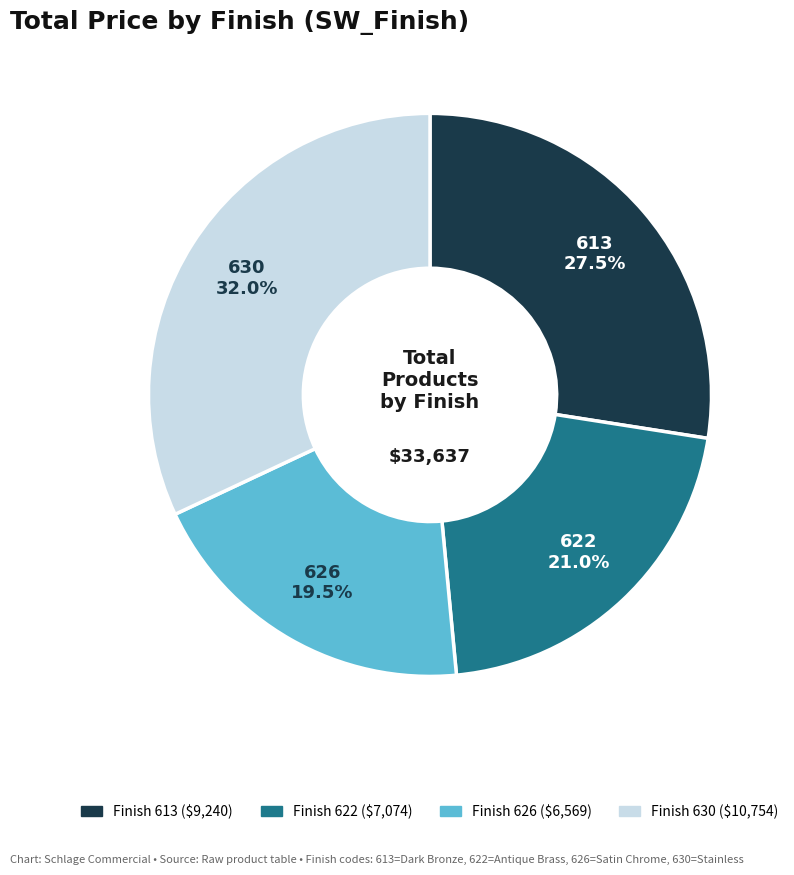

Is there any slice that represents more than half of the pie?

No